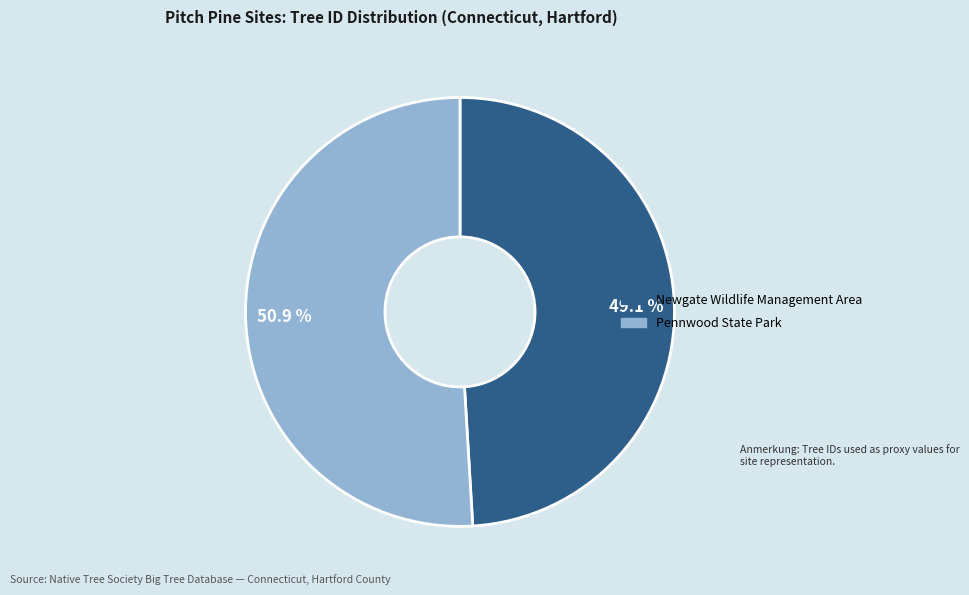

Between Newgate Wildlife Management Area and Pennwood State Park, which is larger?

Pennwood State Park